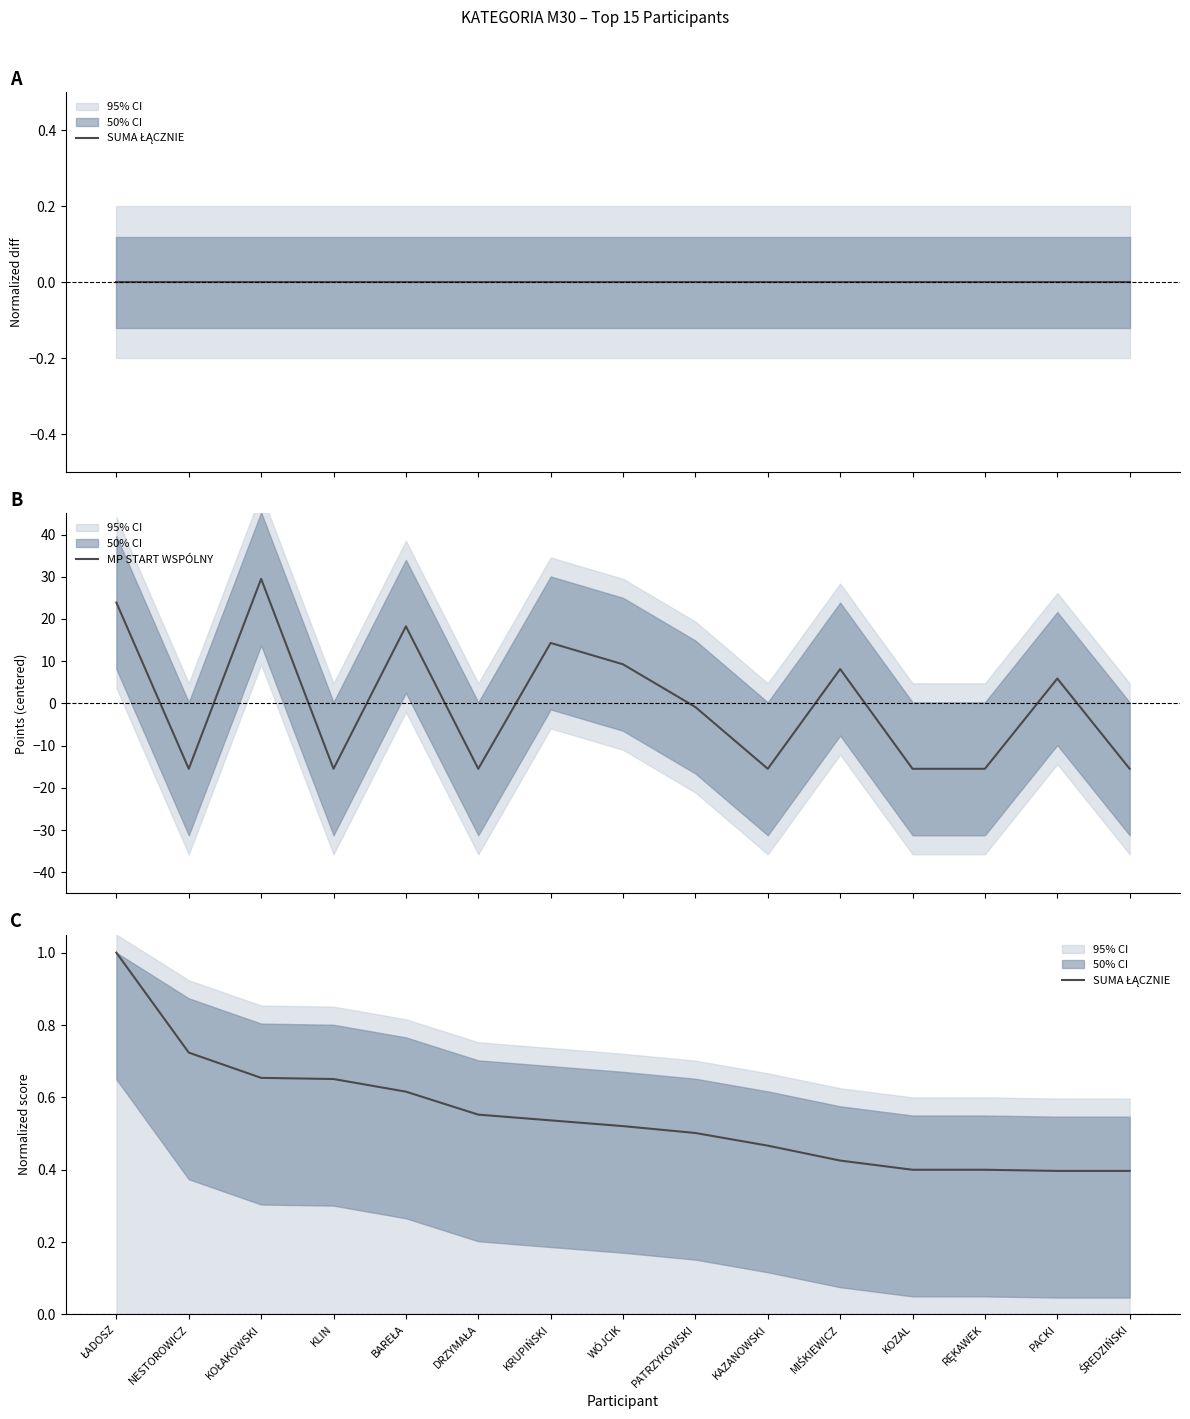

The MP START WSPÓLNY series shows -20.9 at KLIN. True or false?

False